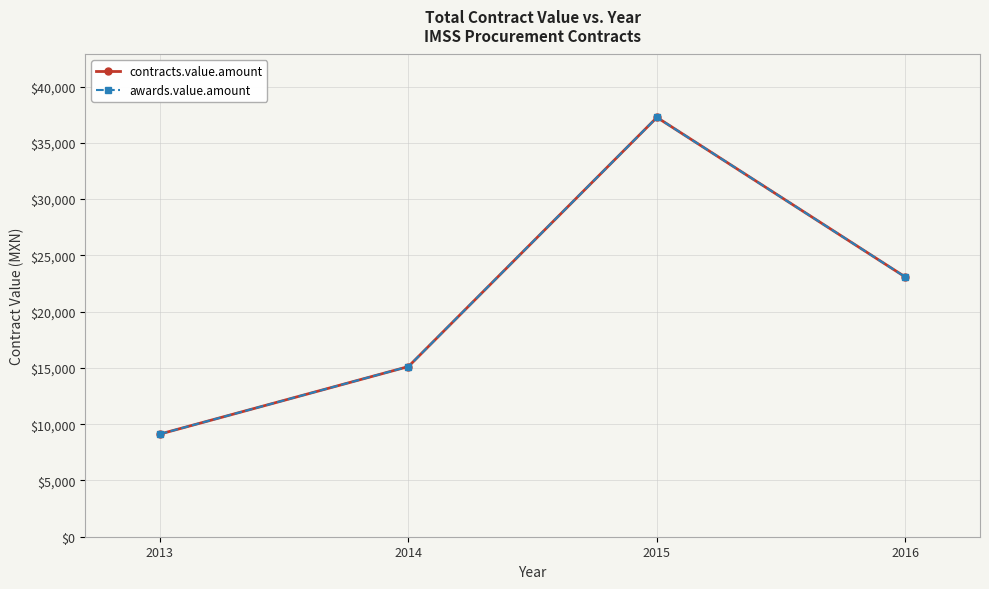

True or false: contracts.value.amount has a value of 15120 at 2014.

True